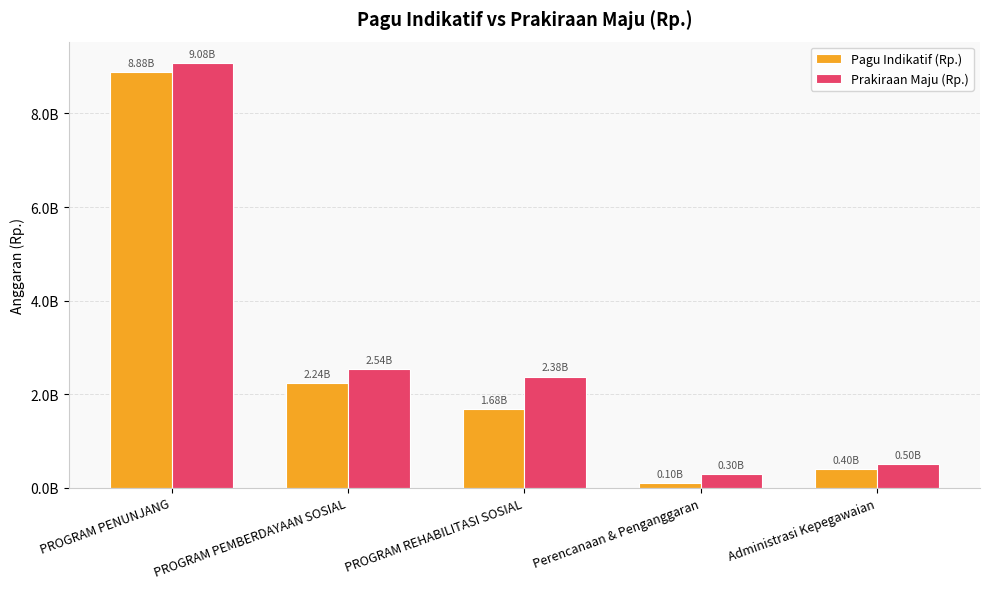

Rank the series by their average value, from lowest to highest.

Pagu Indikatif (Rp.), Prakiraan Maju (Rp.)